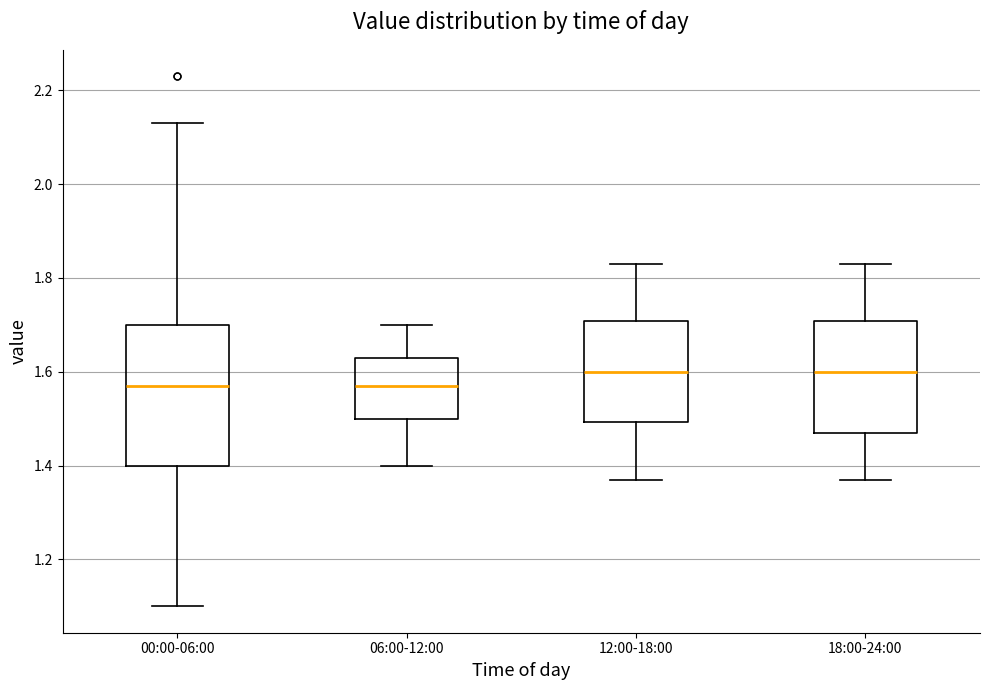

Where is the lower edge of the box for 06:00-12:00 on the y-axis? The values are not printed on the chart, so give them approximately, as read against the axis.

1.50